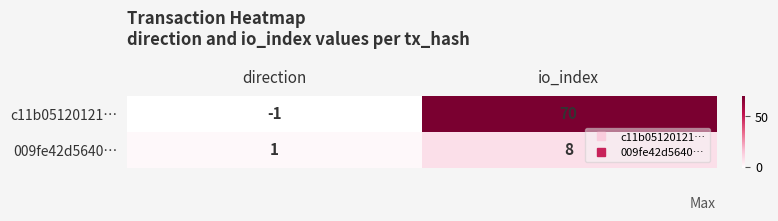

What is the difference between the maximum and minimum values in the 009fe42d5640… series?

7